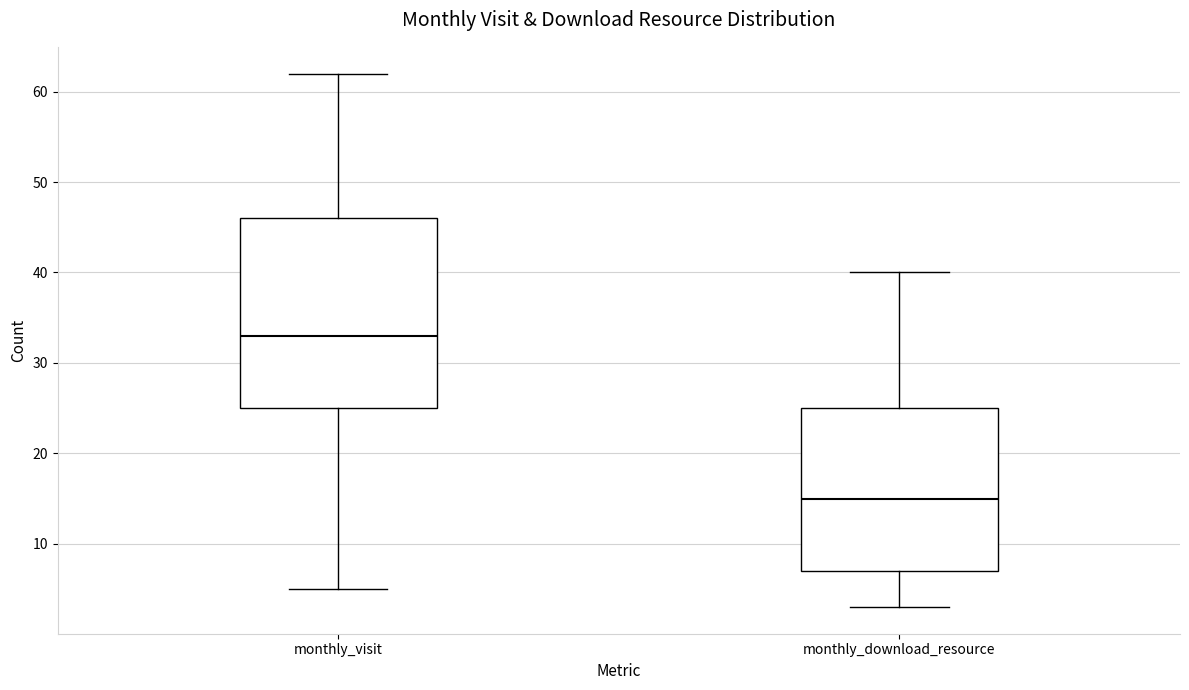

Which box is the tallest, from its lower edge to its upper edge?

monthly_visit